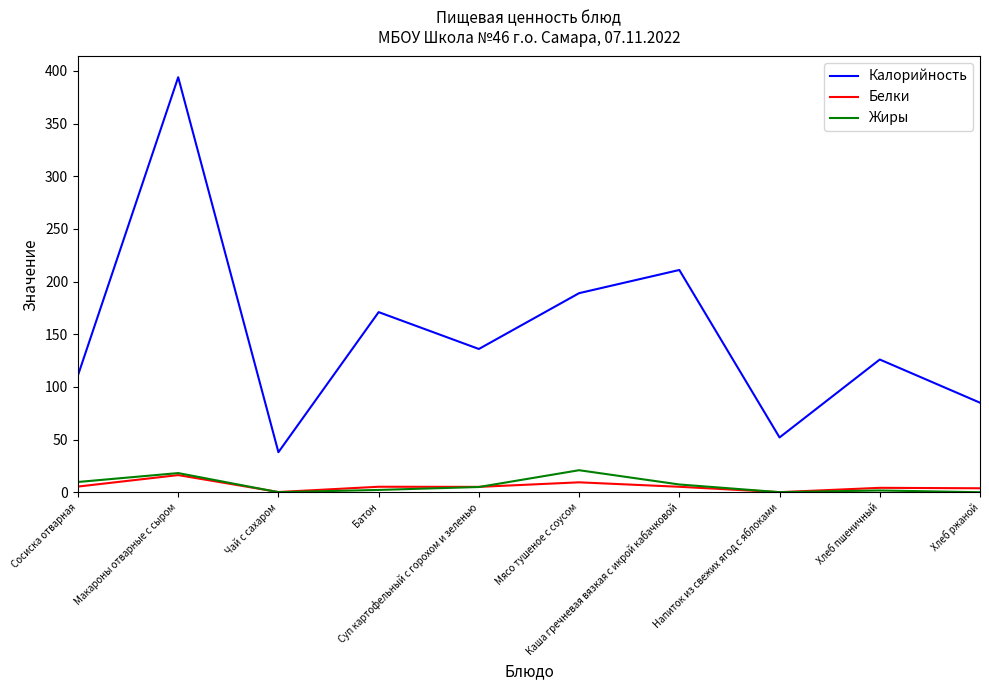

How many interior local valleys does the Калорийность series have?

3